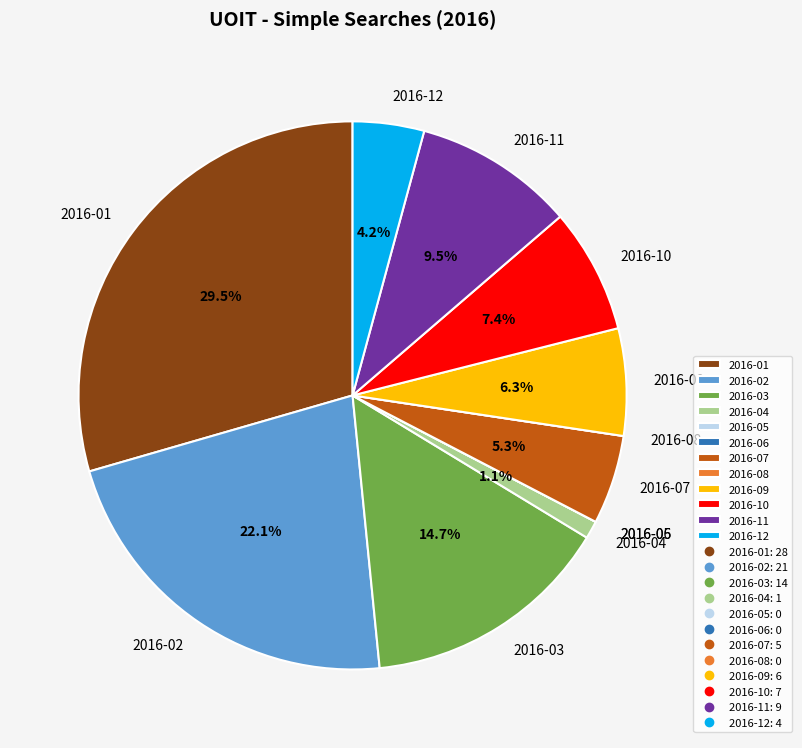

Which slice is the largest?

2016-01